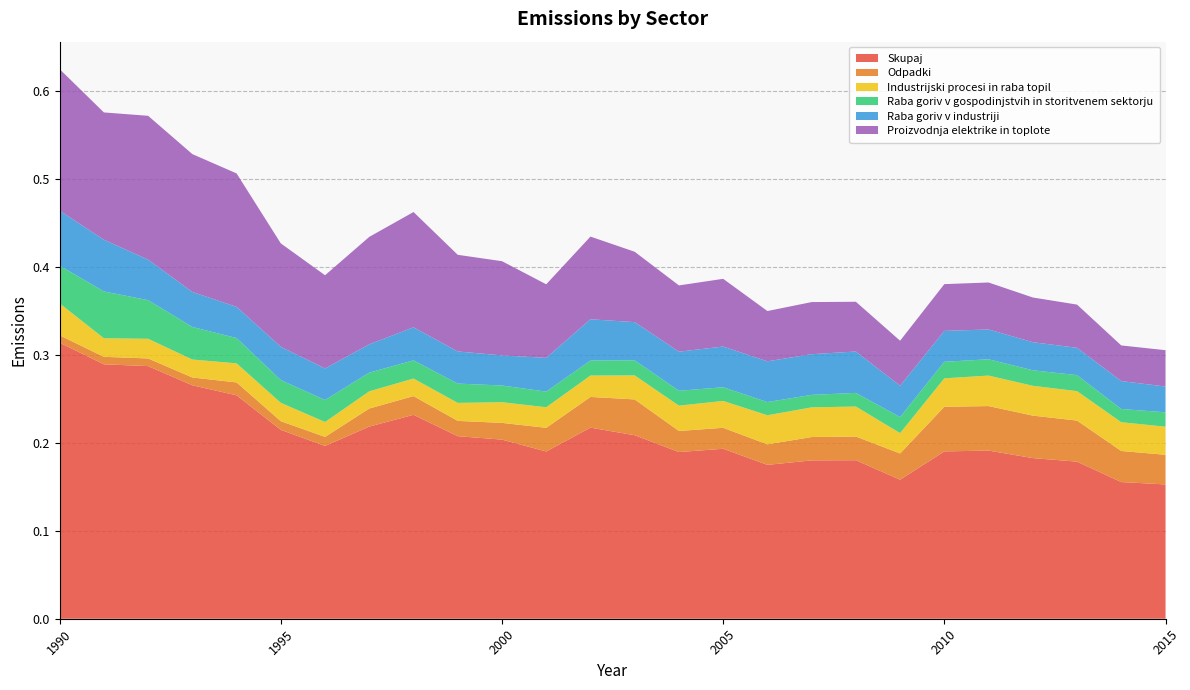

Reading right to left, extract all data points from this chart.

Skupaj: 2015=0.2	2014=0.2	2013=0.2	2012=0.2	2011=0.2	2010=0.2	2009=0.2	2008=0.2	2007=0.2	2006=0.2	2005=0.2	2004=0.2	2003=0.2	2002=0.2	2001=0.2	2000=0.2	1999=0.2	1998=0.2	1997=0.2	1996=0.2	1995=0.2	1994=0.3	1993=0.3	1992=0.3	1991=0.3	1990=0.3
Odpadki: 2015=0.0	2014=0.0	2013=0.0	2012=0.0	2011=0.1	2010=0.1	2009=0.0	2008=0.0	2007=0.0	2006=0.0	2005=0.0	2004=0.0	2003=0.0	2002=0.0	2001=0.0	2000=0.0	1999=0.0	1998=0.0	1997=0.0	1996=0.0	1995=0.0	1994=0.0	1993=0.0	1992=0.0	1991=0.0	1990=0.0
Industrijski procesi in raba topil: 2015=0.0	2014=0.0	2013=0.0	2012=0.0	2011=0.0	2010=0.0	2009=0.0	2008=0.0	2007=0.0	2006=0.0	2005=0.0	2004=0.0	2003=0.0	2002=0.0	2001=0.0	2000=0.0	1999=0.0	1998=0.0	1997=0.0	1996=0.0	1995=0.0	1994=0.0	1993=0.0	1992=0.0	1991=0.0	1990=0.0
Raba goriv v gospodinjstvih in storitvenem sektorju: 2015=0.0	2014=0.0	2013=0.0	2012=0.0	2011=0.0	2010=0.0	2009=0.0	2008=0.0	2007=0.0	2006=0.0	2005=0.0	2004=0.0	2003=0.0	2002=0.0	2001=0.0	2000=0.0	1999=0.0	1998=0.0	1997=0.0	1996=0.0	1995=0.0	1994=0.0	1993=0.0	1992=0.0	1991=0.1	1990=0.0
Raba goriv v industriji: 2015=0.0	2014=0.0	2013=0.0	2012=0.0	2011=0.0	2010=0.0	2009=0.0	2008=0.0	2007=0.0	2006=0.0	2005=0.0	2004=0.0	2003=0.0	2002=0.0	2001=0.0	2000=0.0	1999=0.0	1998=0.0	1997=0.0	1996=0.0	1995=0.0	1994=0.0	1993=0.0	1992=0.0	1991=0.1	1990=0.1
Proizvodnja elektrike in toplote: 2015=0.0	2014=0.0	2013=0.0	2012=0.1	2011=0.1	2010=0.1	2009=0.1	2008=0.1	2007=0.1	2006=0.1	2005=0.1	2004=0.1	2003=0.1	2002=0.1	2001=0.1	2000=0.1	1999=0.1	1998=0.1	1997=0.1	1996=0.1	1995=0.1	1994=0.2	1993=0.2	1992=0.2	1991=0.1	1990=0.2